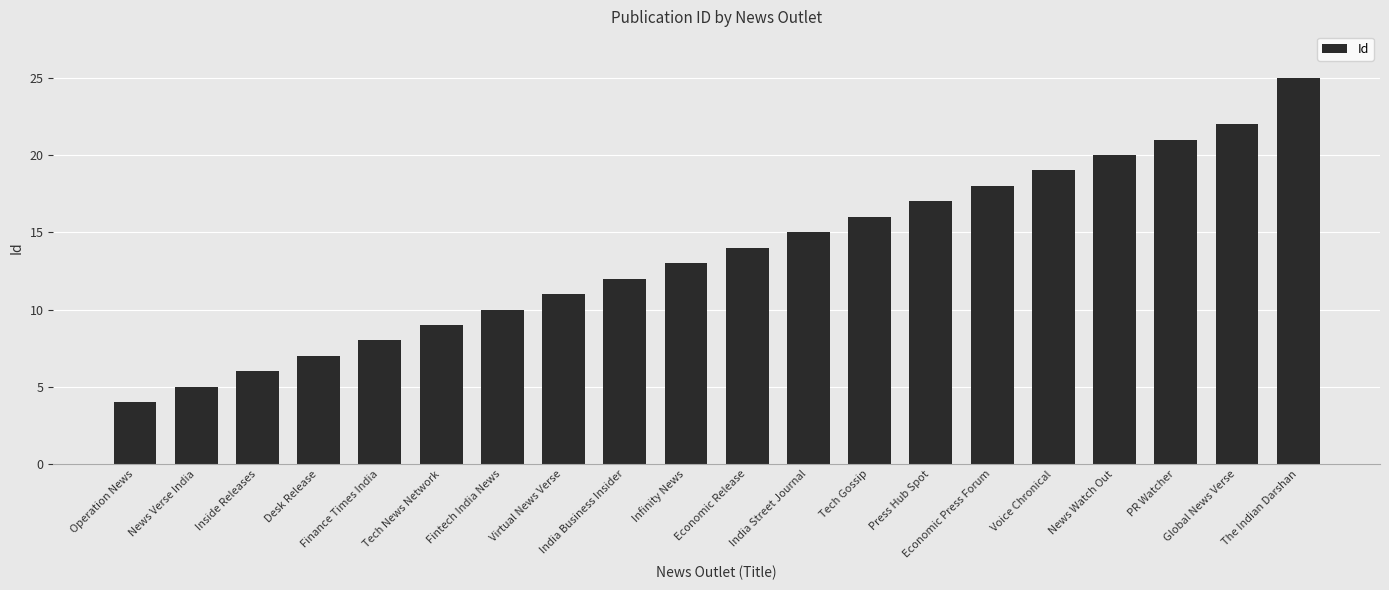

True or false: the data shows 8 at Finance Times India.

True